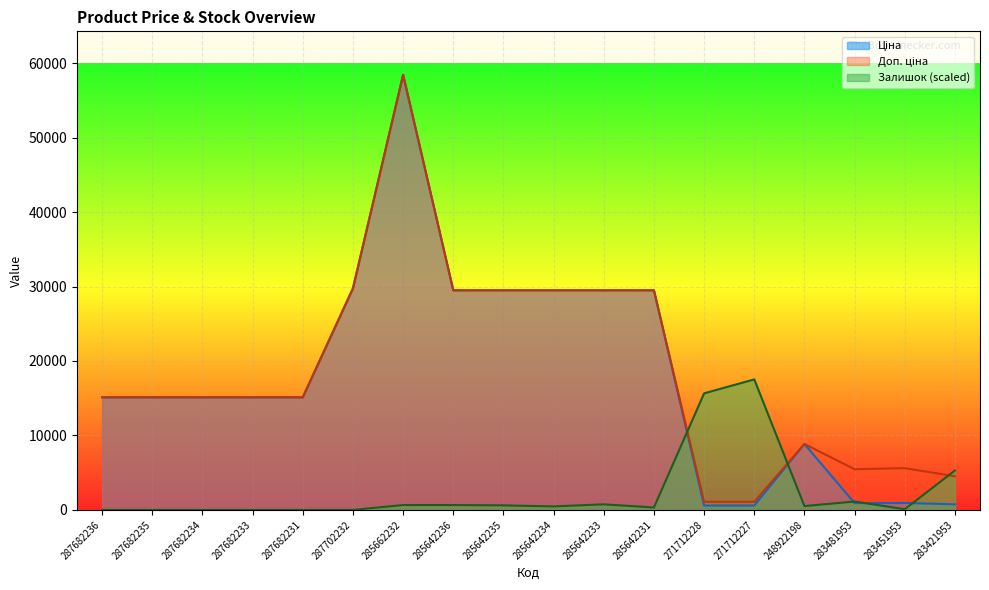

What is the total value across all series at 285642236?

59639.1